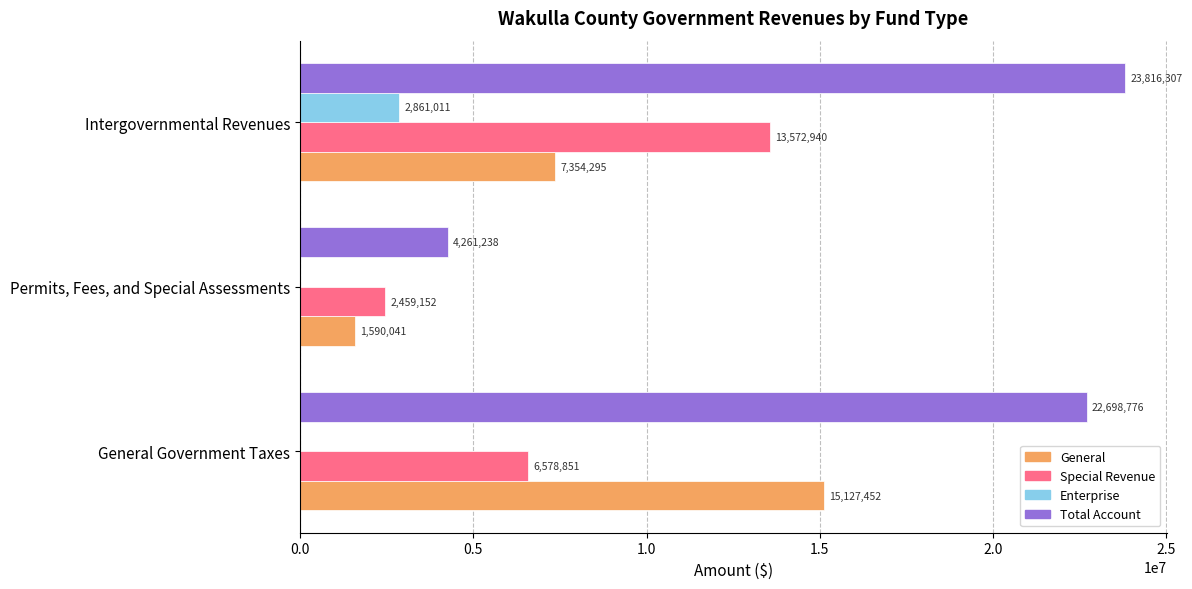

Which series has the largest total across all categories?

Total Account